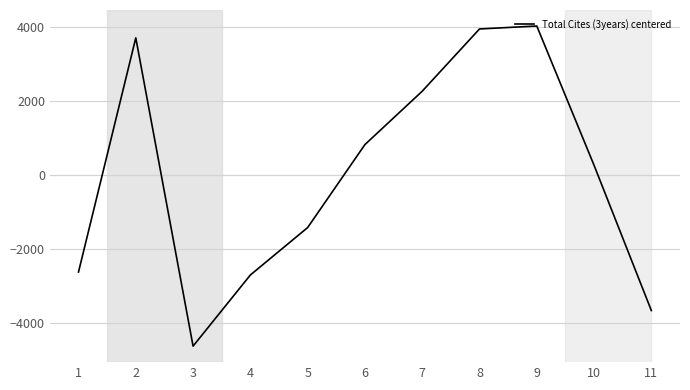

The chart shows a value of 4021.8 at 9. True or false?

True